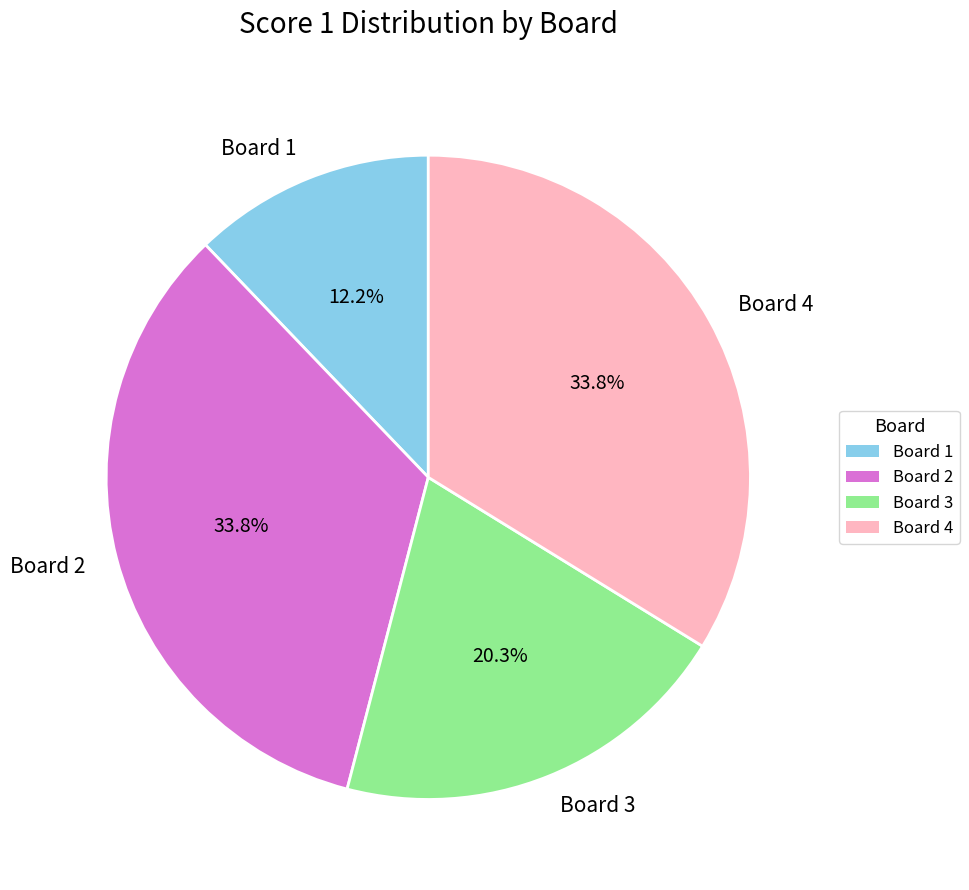

The Board 2 slice represents 34% of the pie. True or false?

True